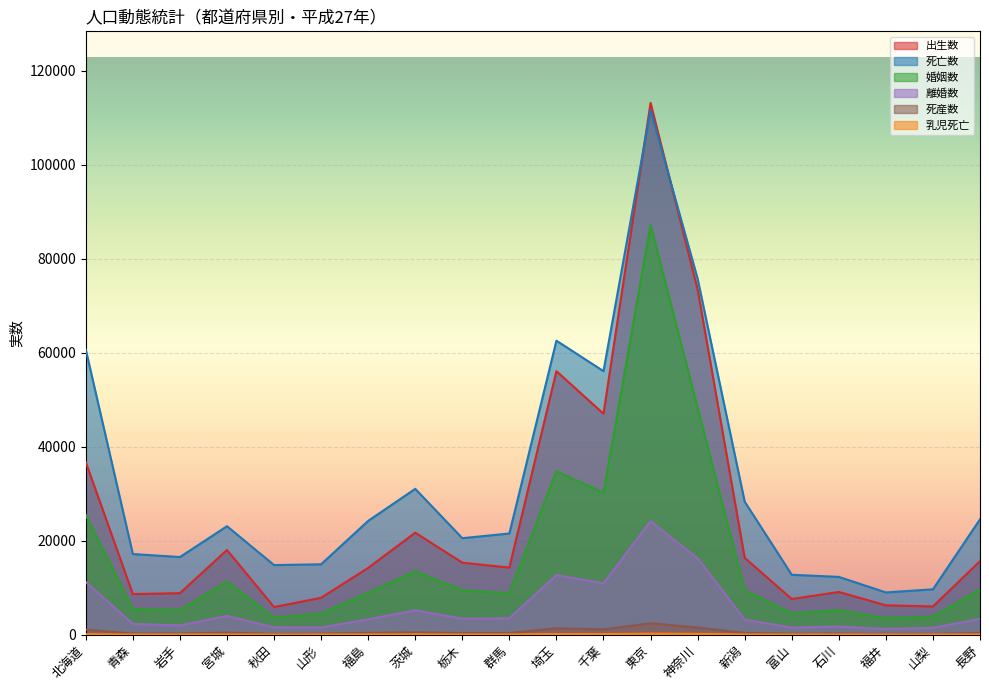

Where is 乳児死亡 nearest to the value 96?

千葉